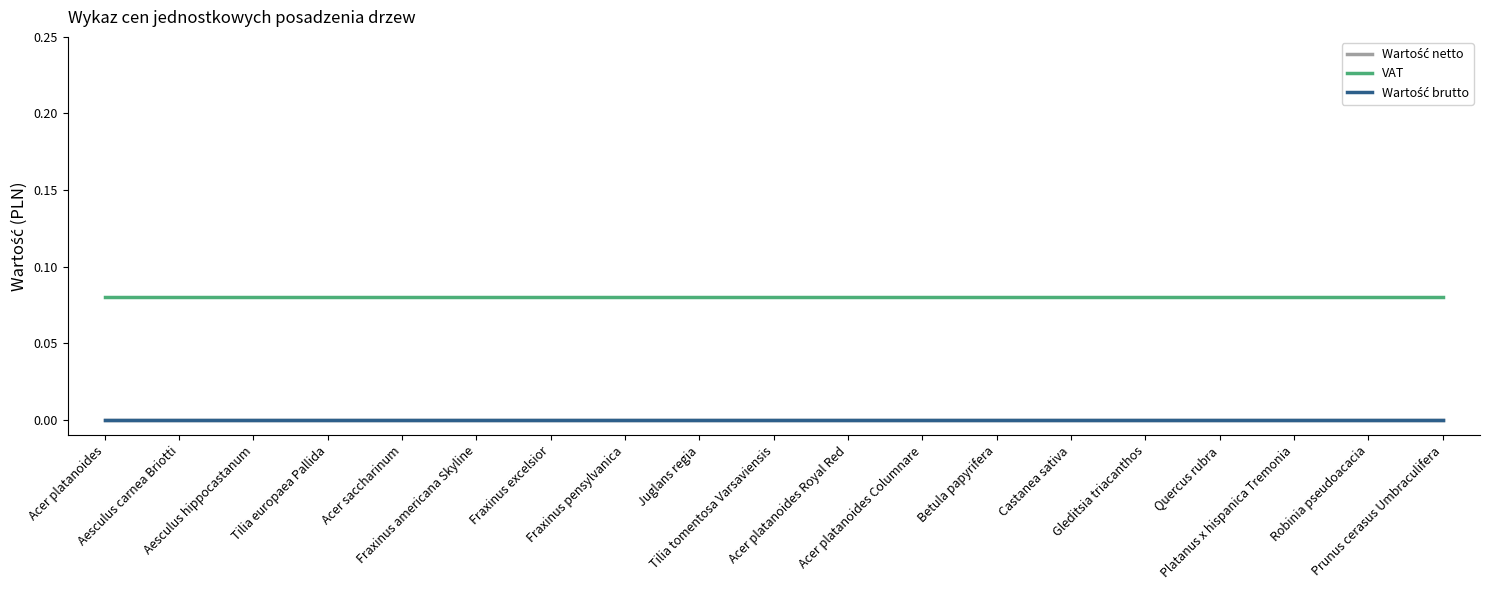

Does the chart display data point markers on the line(s)?

No